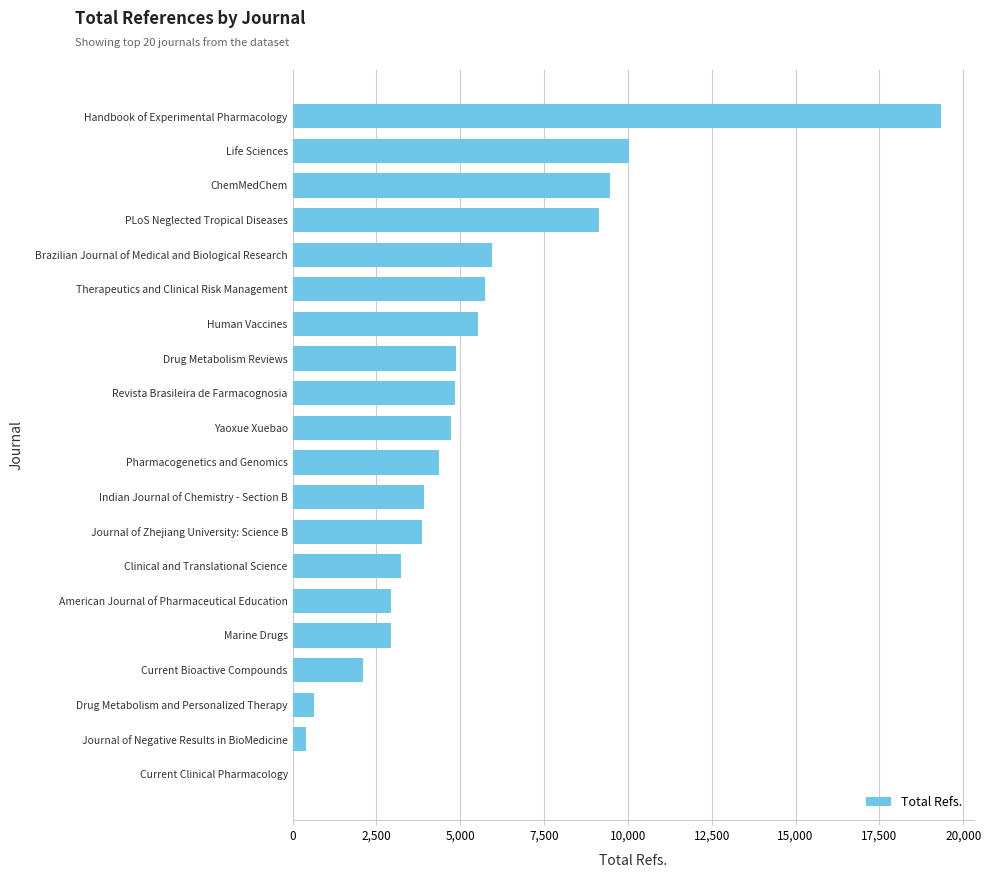

What is the change in value from Current Bioactive Compounds to Human Vaccines?

+3429